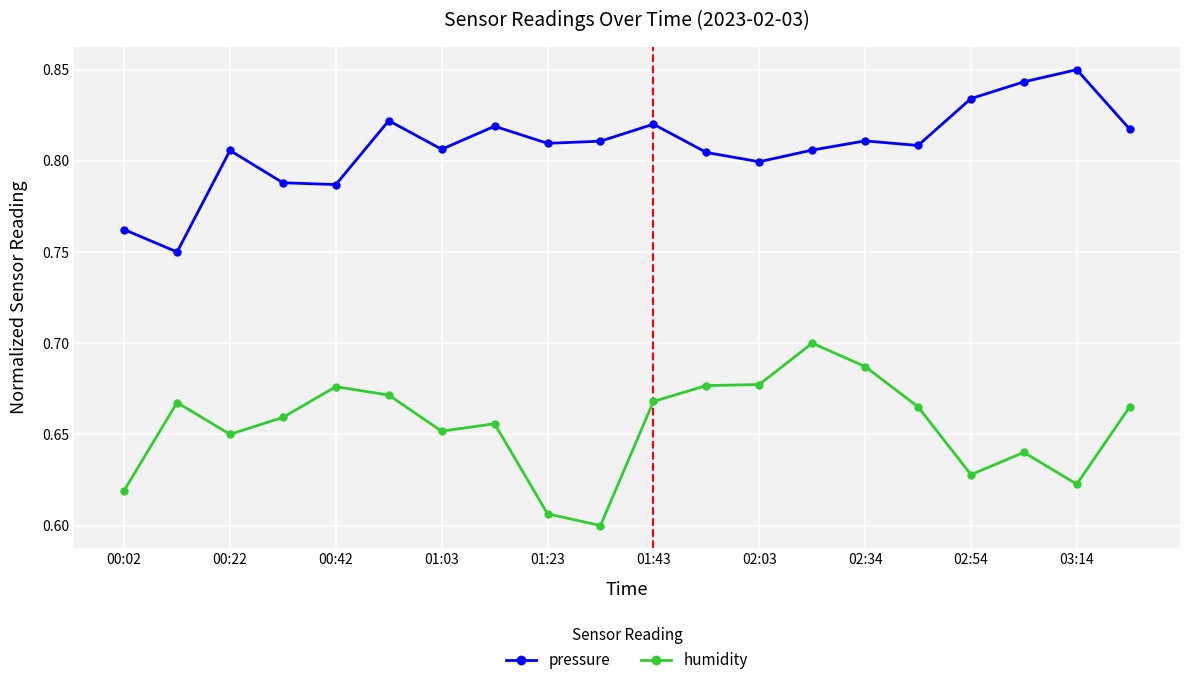

True or false: pressure has more than 1 interior local peaks.

True